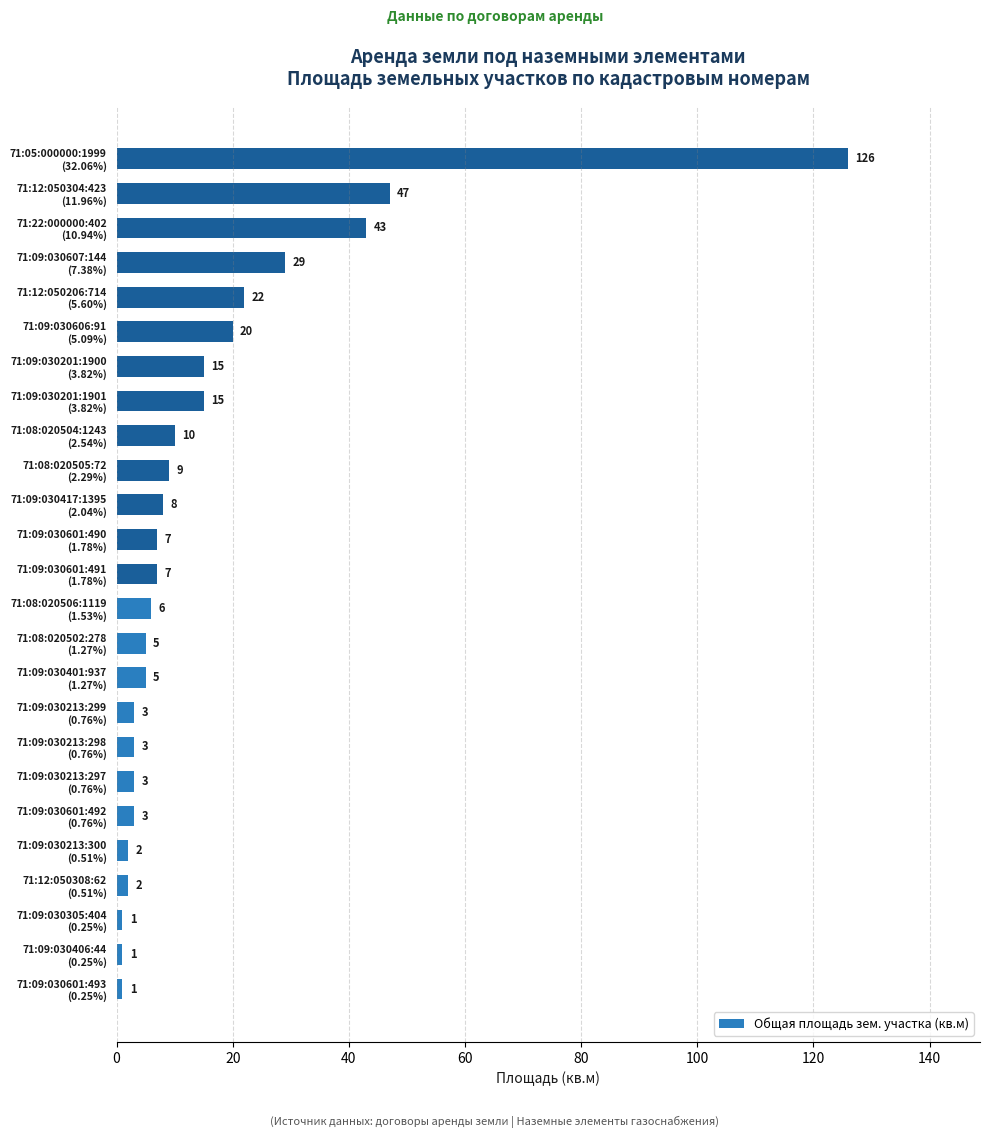

What is the difference between the second highest and second lowest values?

46